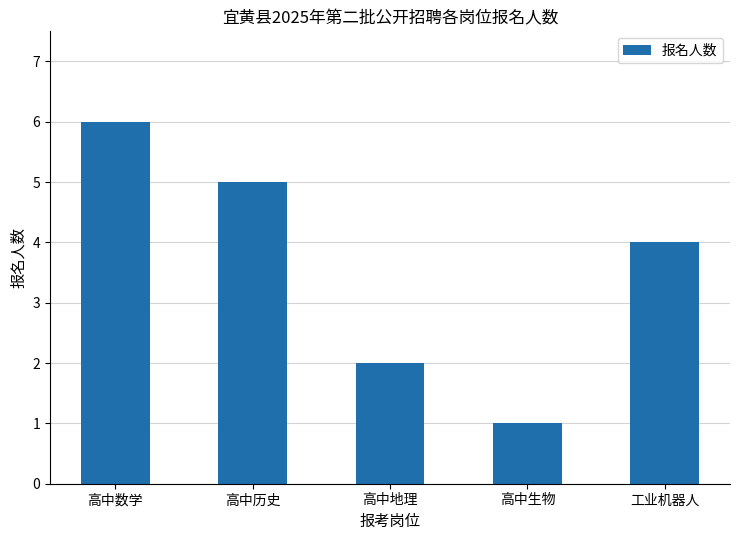

What is the smallest value displayed?

1